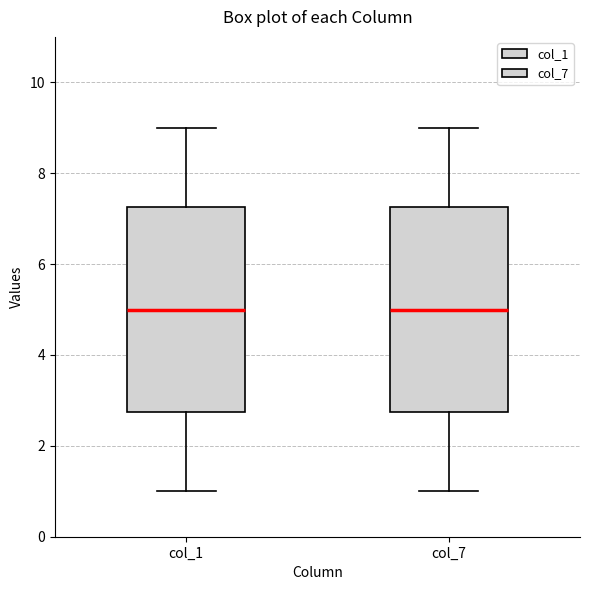

Reading left to right, read every box against the y-axis: the position of its median line, the range the box covers, and the ends of its whiskers. The values are not printed on the chart, so give them approximately, as read against the axis.

col_1: median 5.0, box 2.8 to 7.2, whiskers 1.0 to 9.0
col_7: median 5.0, box 2.8 to 7.2, whiskers 1.0 to 9.0